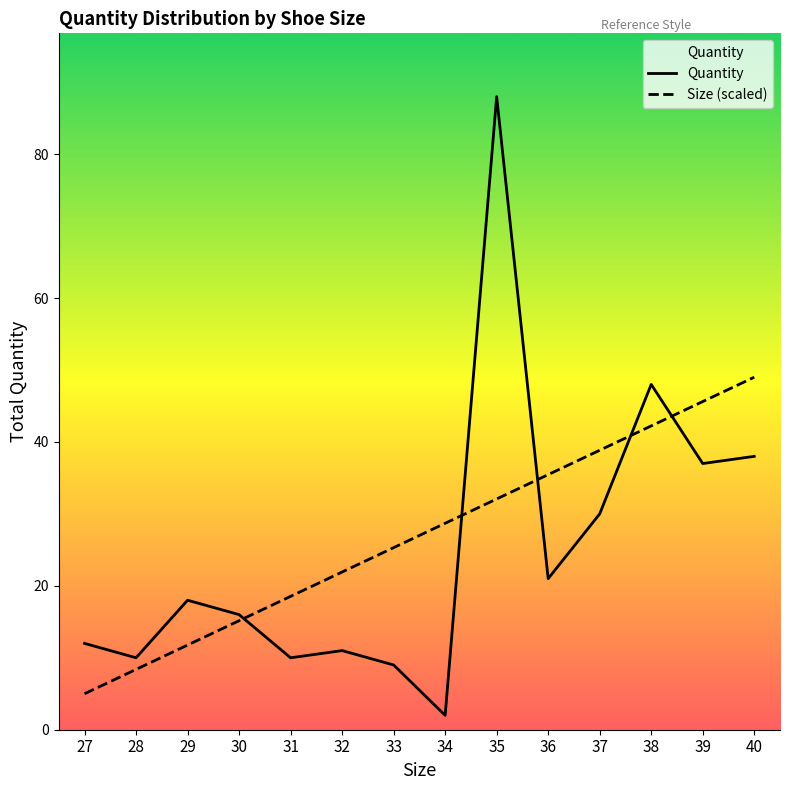

List the series in order of their peak value, lowest first.

Size (scaled), Quantity